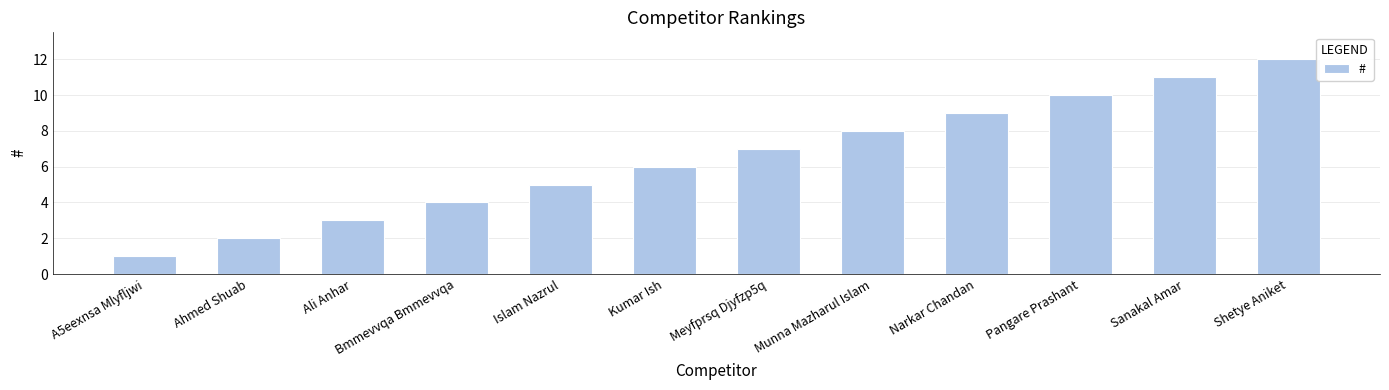

How many bars are there in total?

12